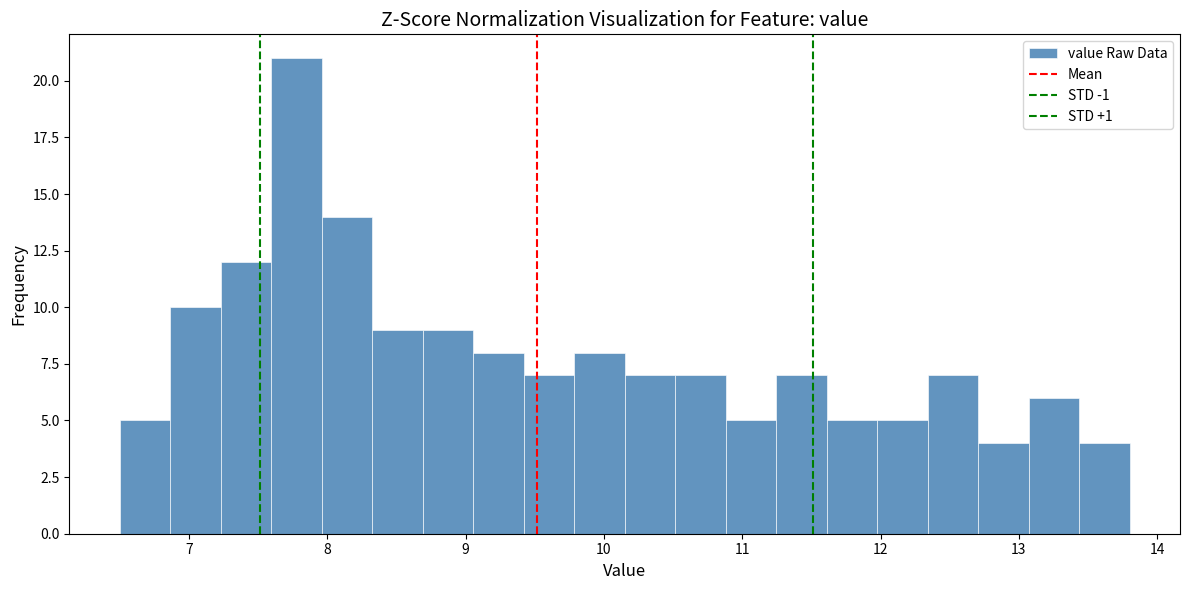

Read against the x-axis, roughly where is the centre of the tallest bar?

7.8